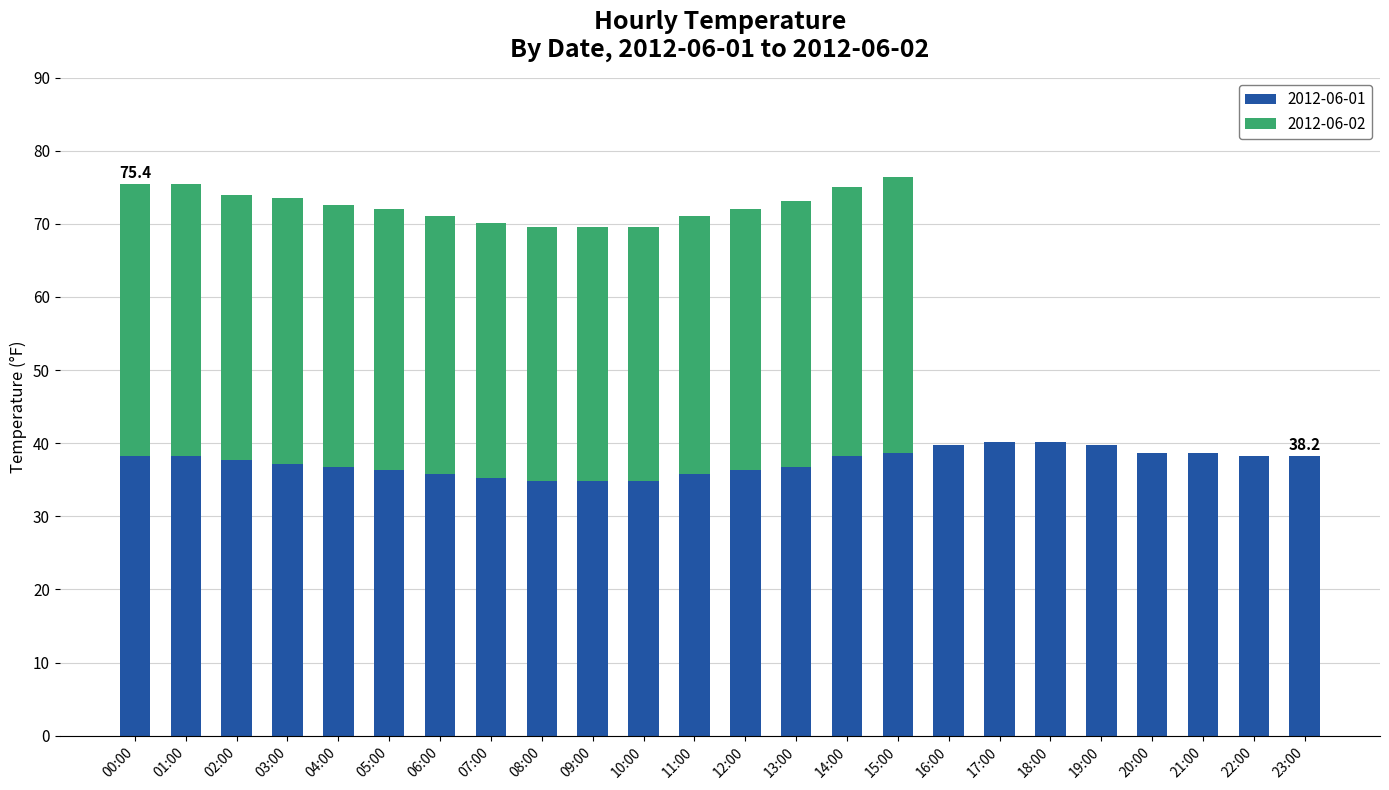

Is it true that 2012-06-01 equals 36.8 at 04:00?

True